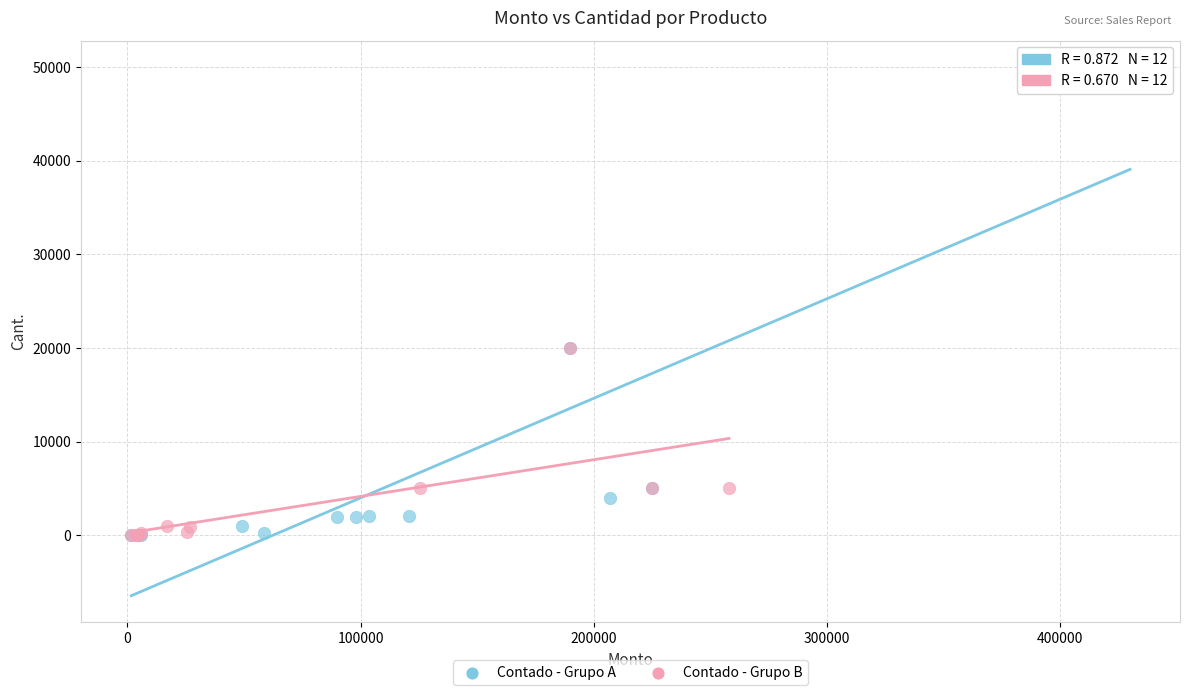

What are all the series names shown in the legend?

Contado - Grupo A, Contado - Grupo B